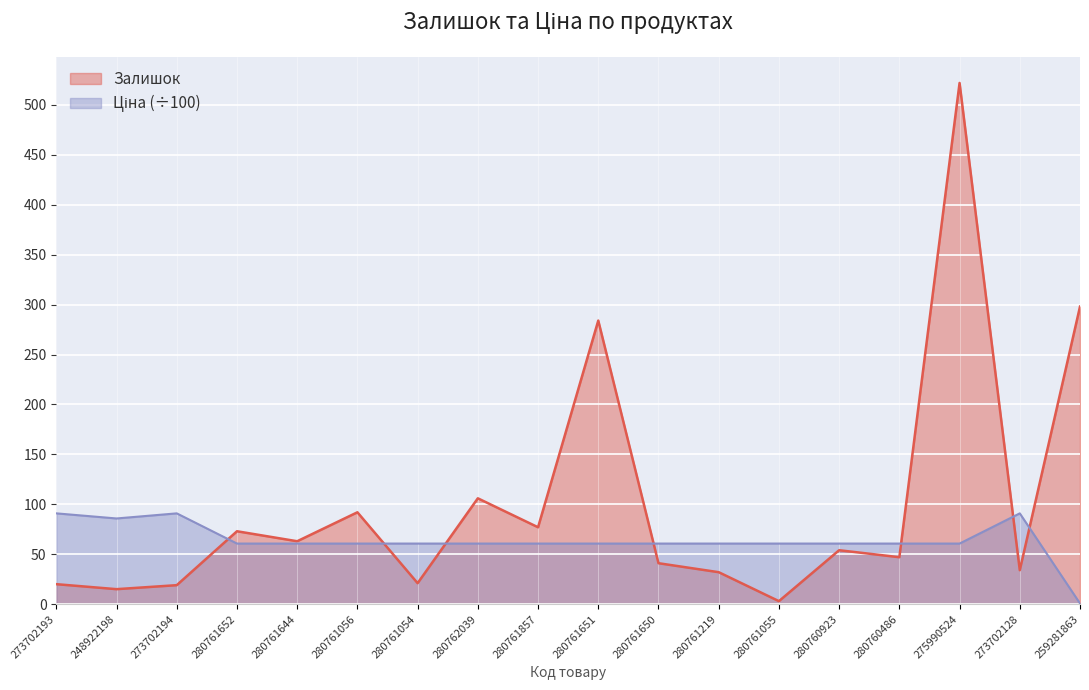

Count the number of data series in this chart.

2